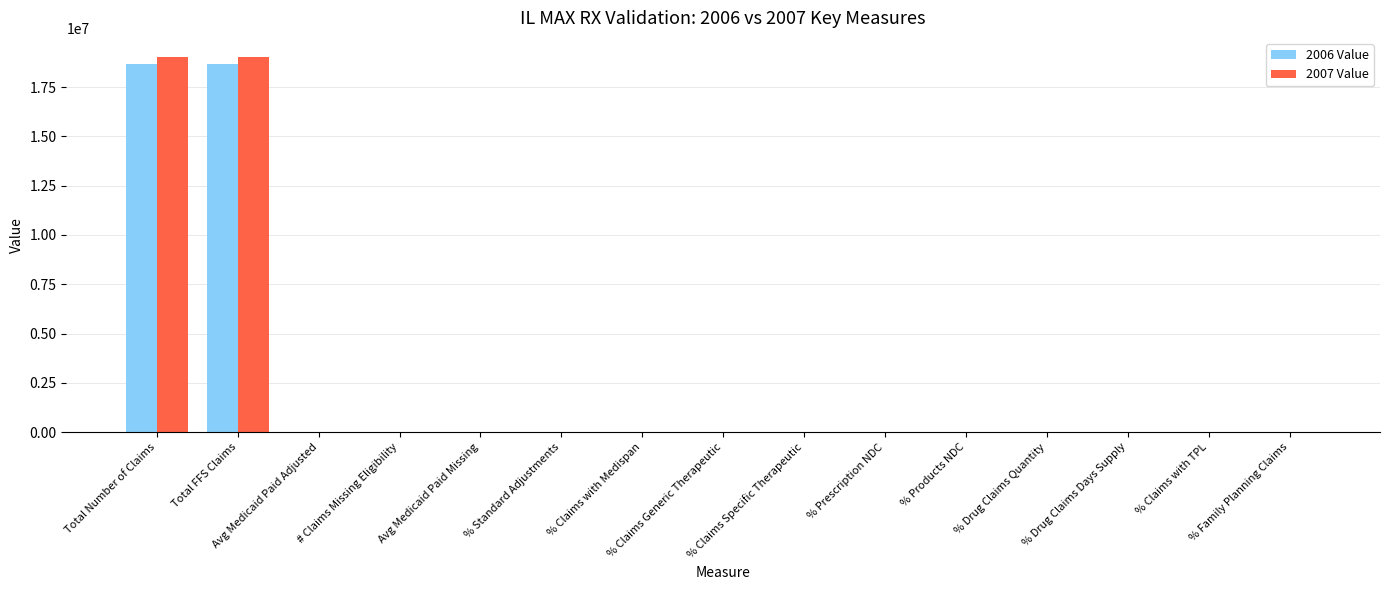

What is the sum of all 2007 Value values?

38093267.9